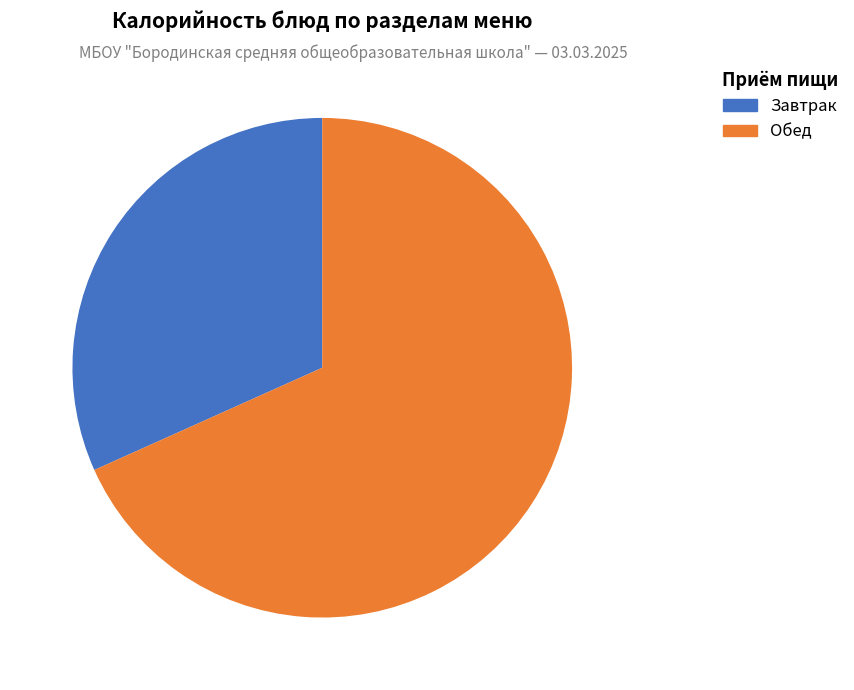

To the nearest percent, what is the difference between the largest and smallest slice percentages?

37%